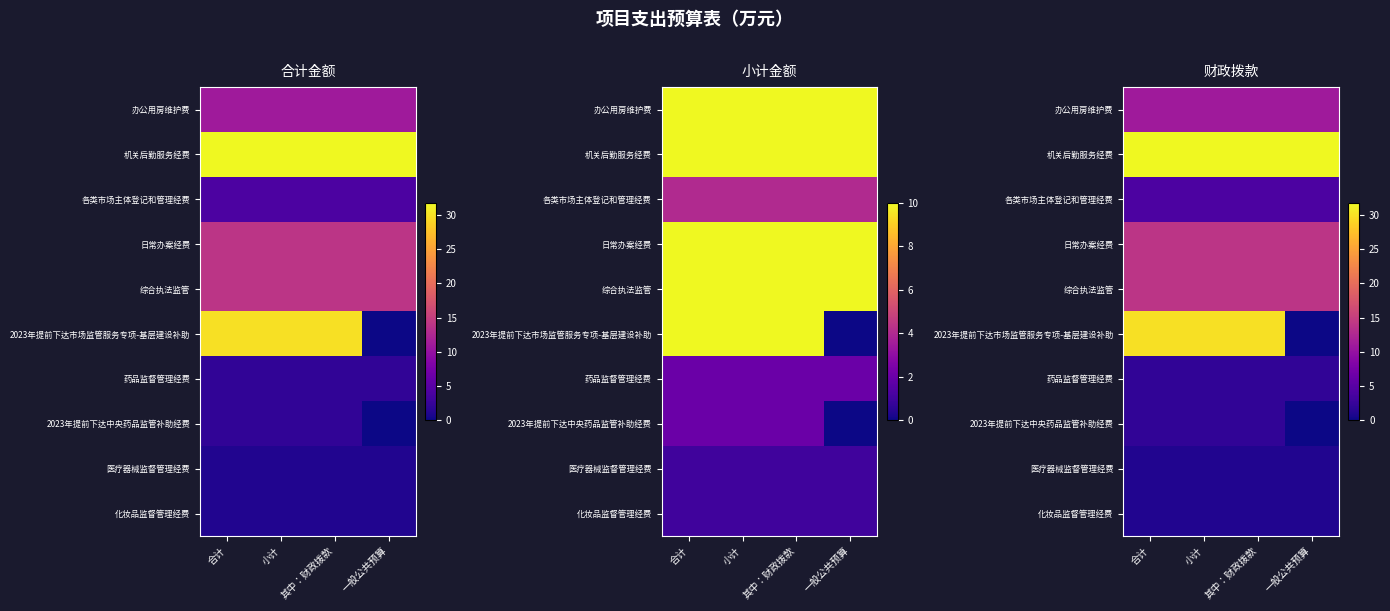

What is the approximate value of 化妆品监督管理经费 at 小计?

1.0